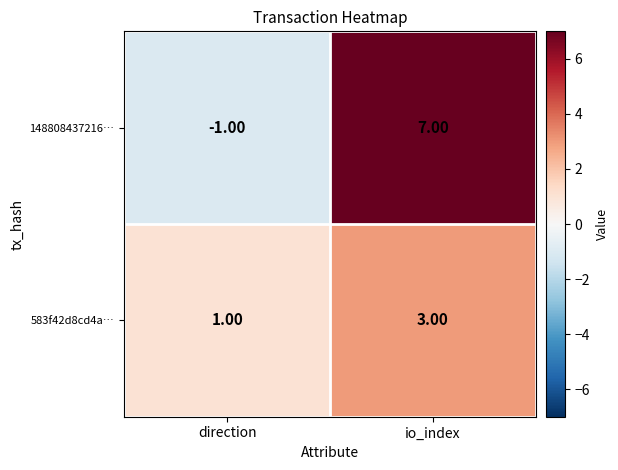

What is the sum of the 148808437216… values at io_index and direction?

6